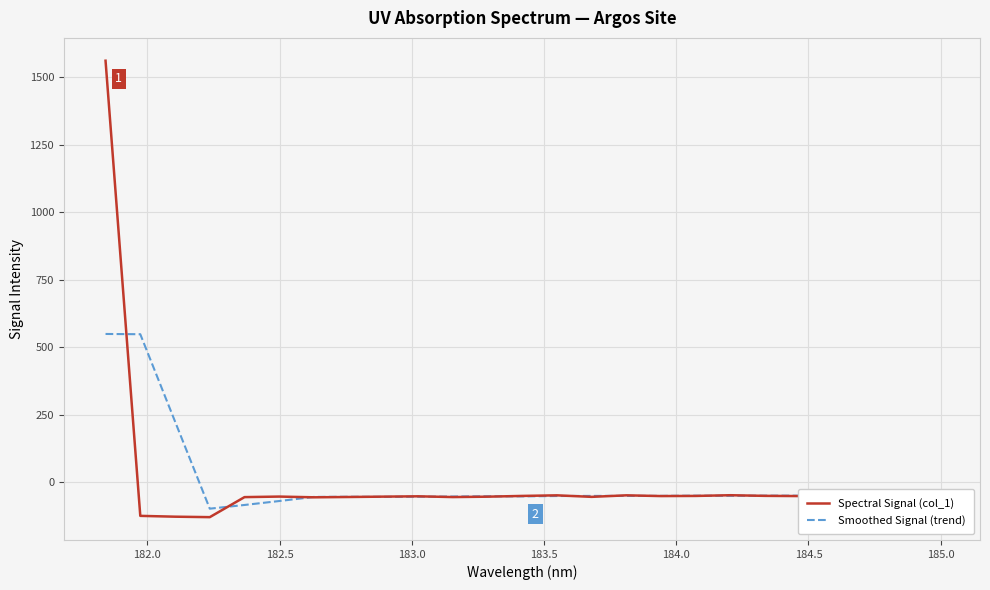

Which series has the widest spread of values?

Spectral Signal (col_1)